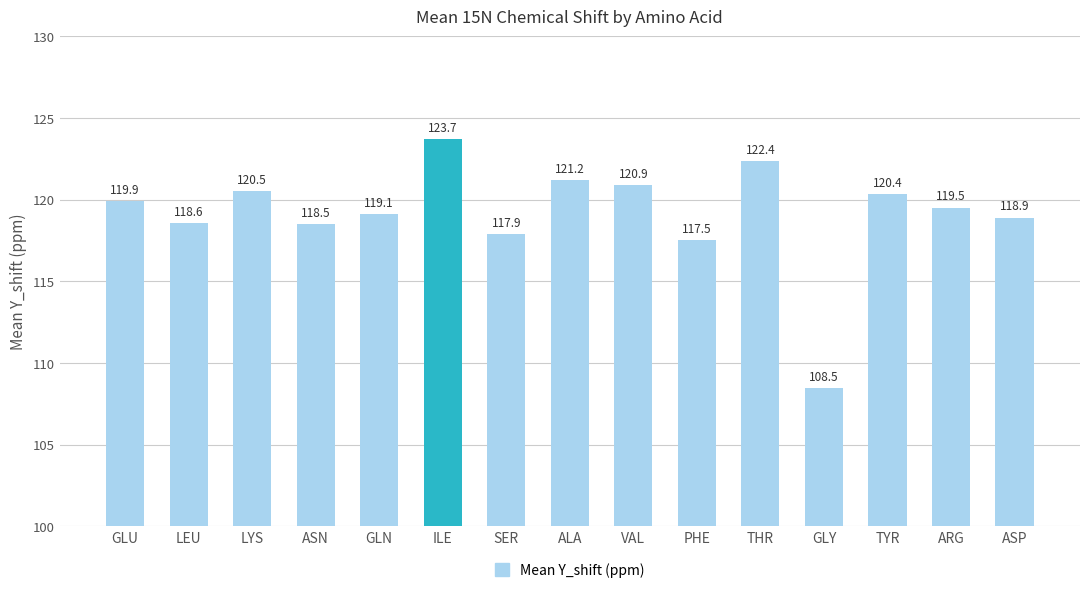

Reading left to right, list all the values displayed in this chart.

119.9	118.6	120.5	118.5	119.1	123.7	117.9	121.2	120.9	117.5	122.4	108.5	120.4	119.5	118.9